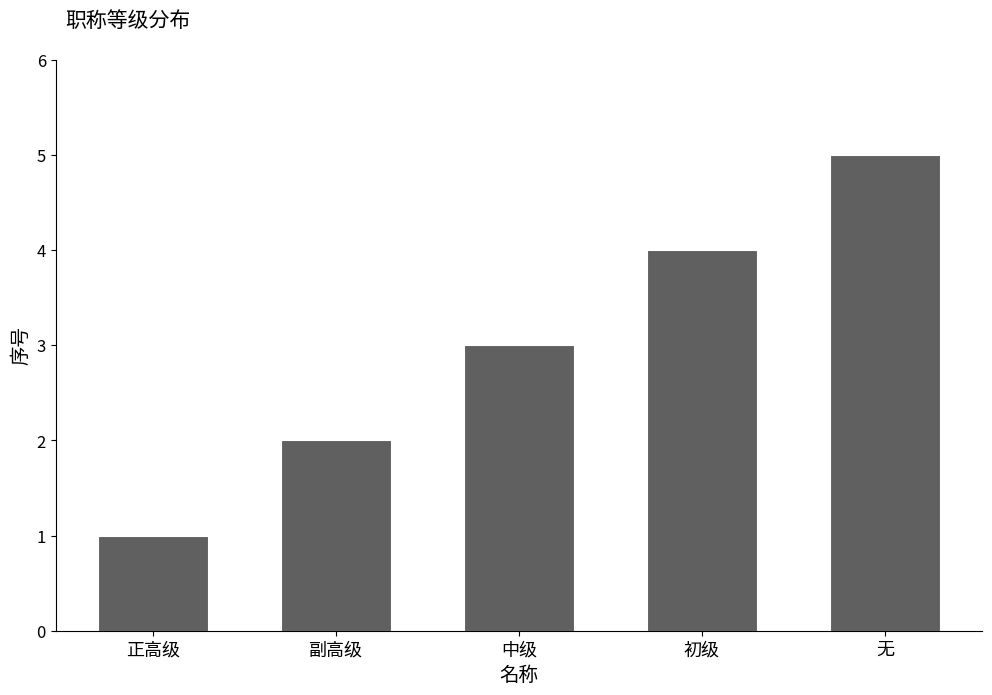

What is the change in value from 正高级 to 初级?

+3